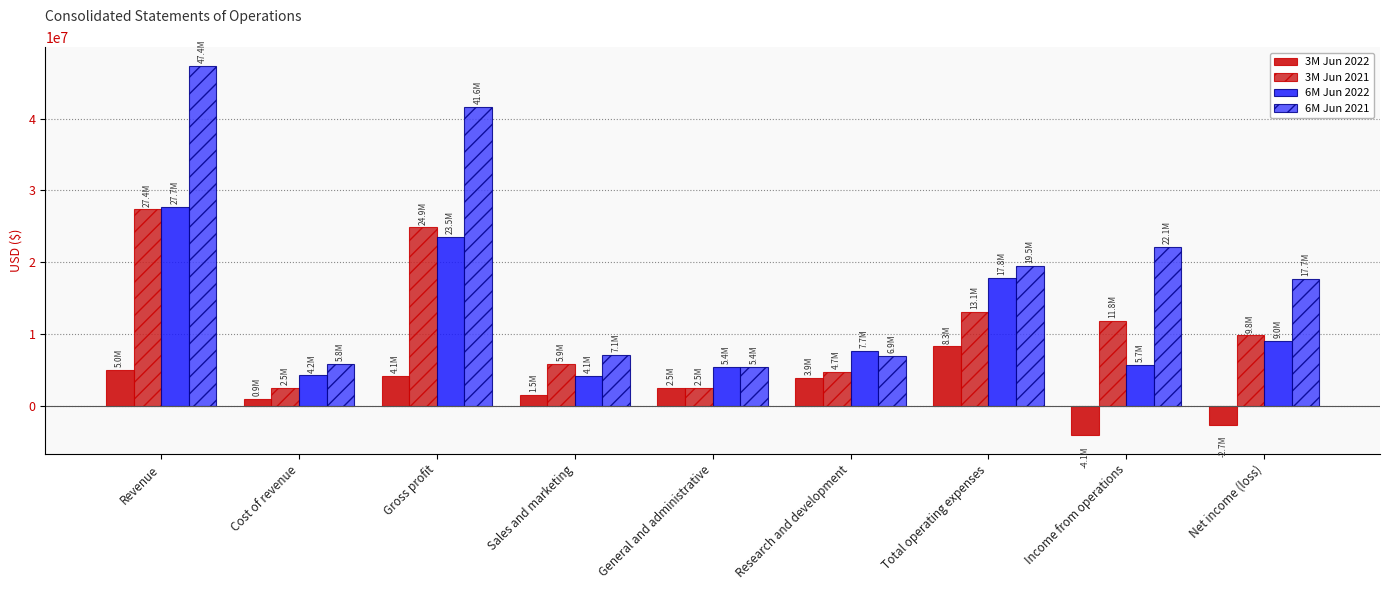

Is the value of 6M Jun 2022 at Net income (loss) greater than the value of 6M Jun 2021 at Net income (loss)?

No